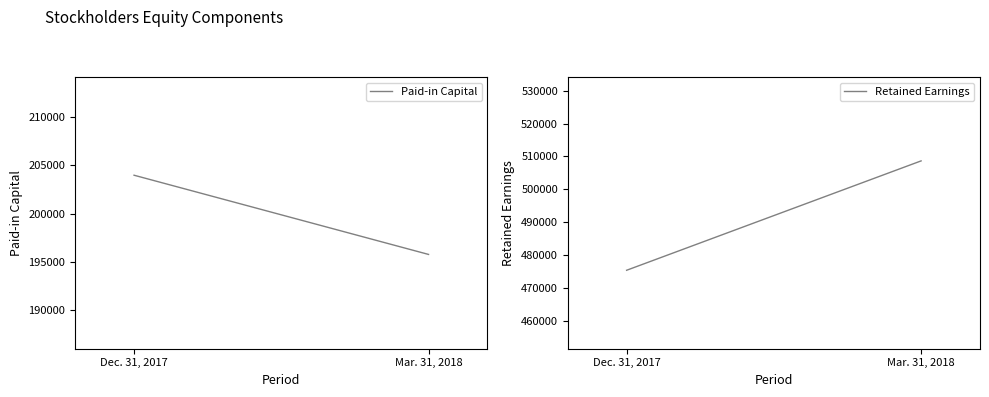

Which series has the largest total across all categories?

Retained Earnings